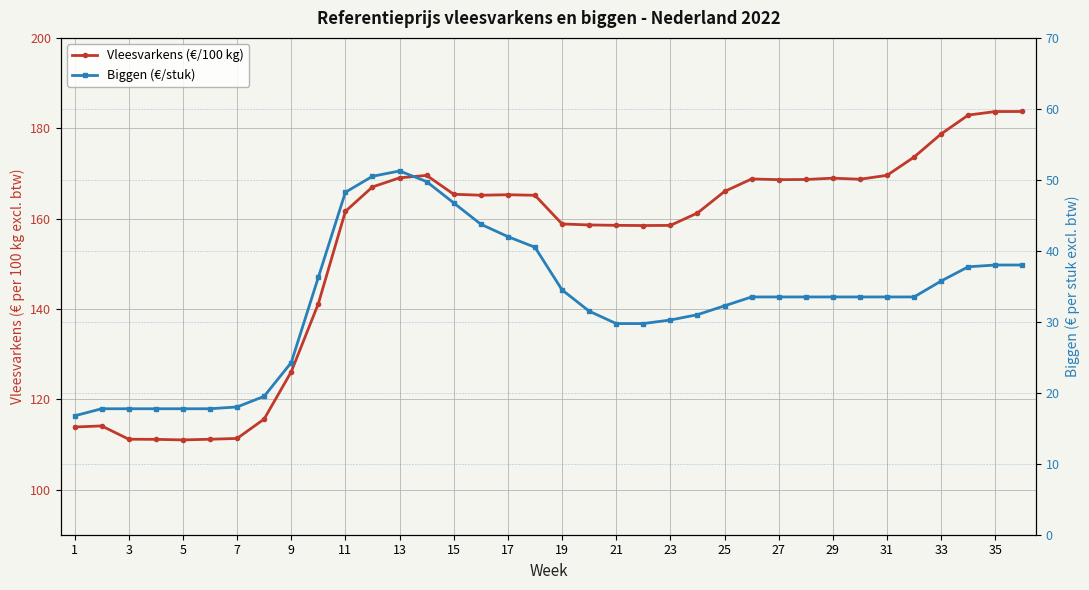

Does the chart display data point markers on the line(s)?

Yes